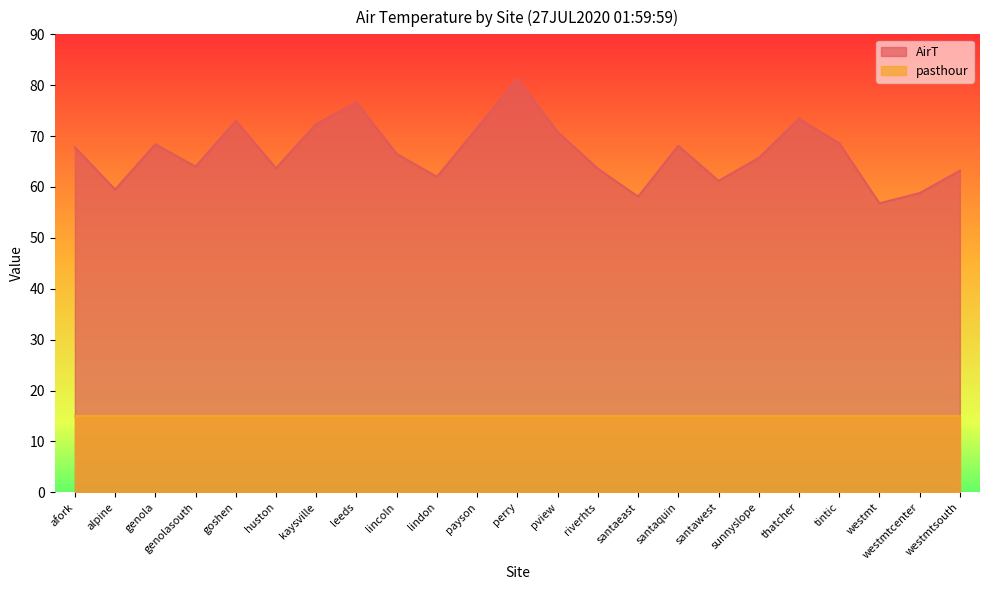

Rank the categories by value from highest to lowest.

perry, leeds, thatcher, goshen, kaysville, payson, pview, tintic, genola, santaquin, afork, lincoln, sunnyslope, genolasouth, huston, riverhts, westmtsouth, lindon, santawest, alpine, westmtcenter, santaeast, westmt